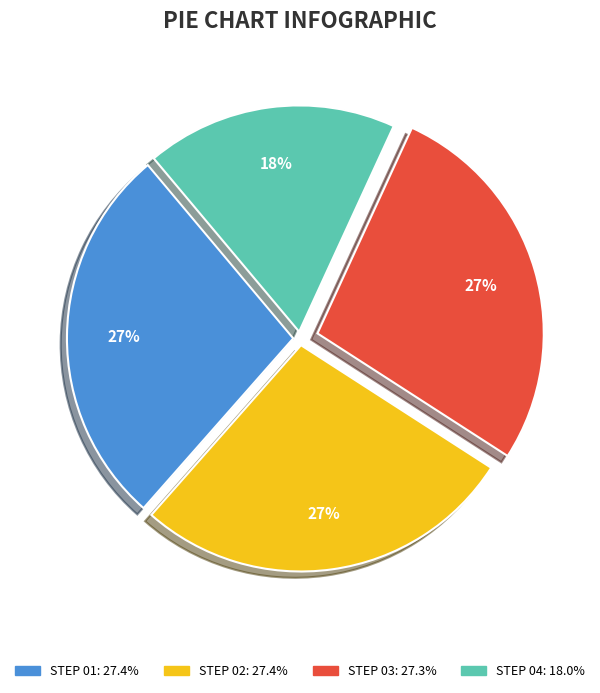

Is there any slice that represents more than half of the pie?

No